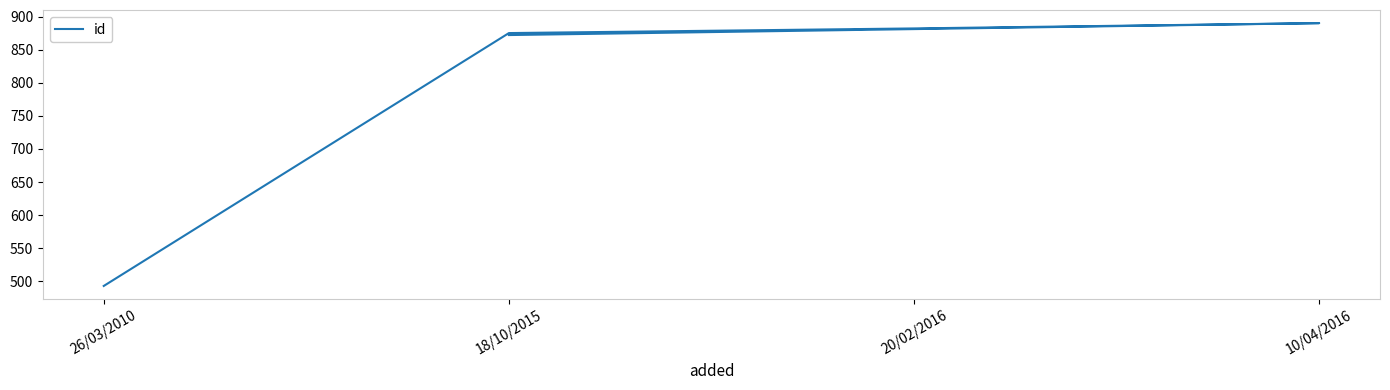

Which label corresponds to the smallest value in the chart?

26/03/2010